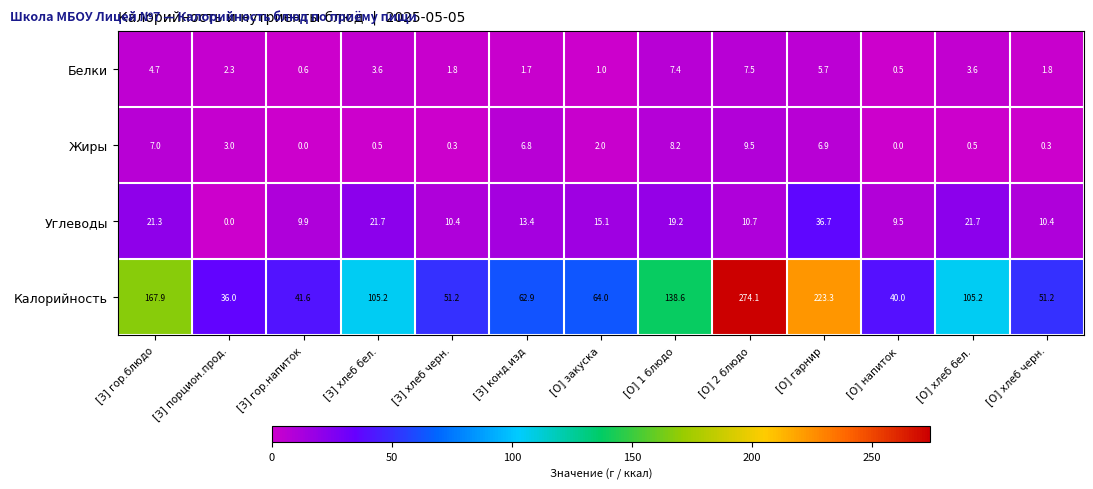

What is the total value across all series at [З] хлеб черн.?

63.7